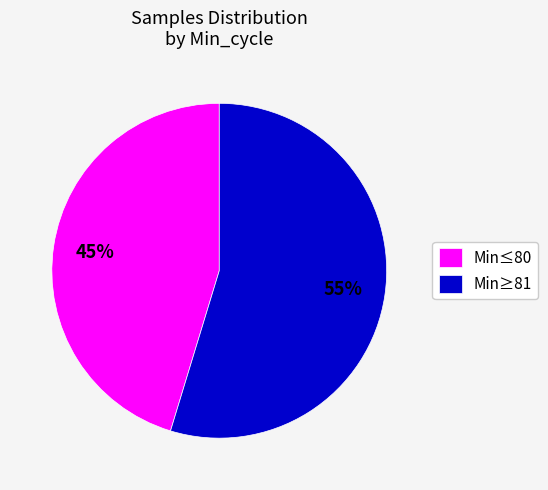

Which slice represents more than half of the pie?

Min≥81